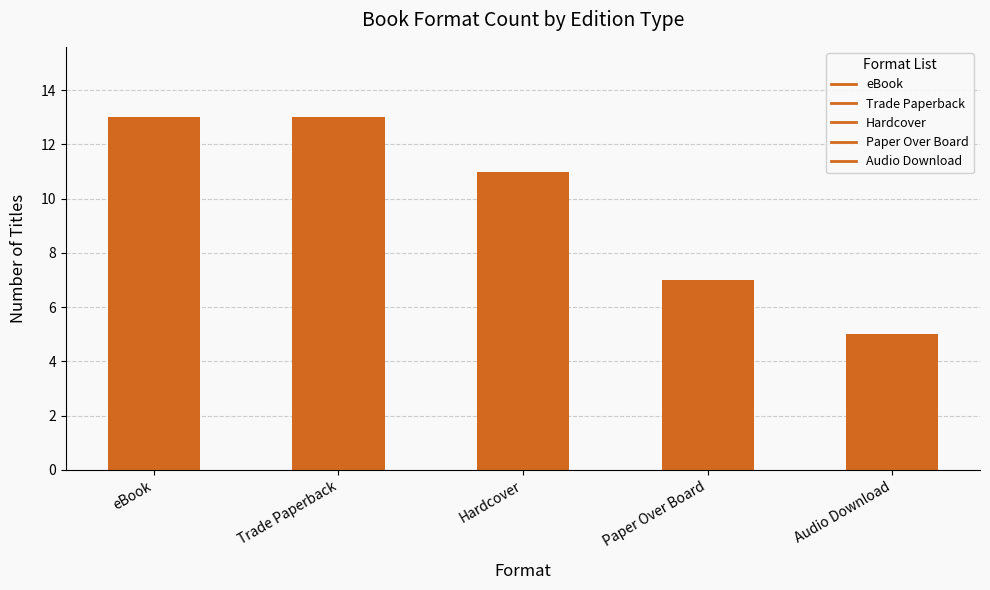

What is the sum of all values?

49